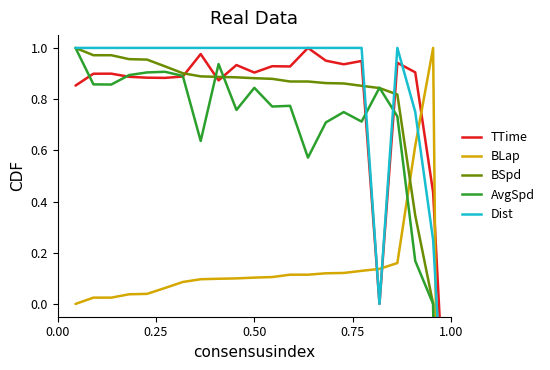

What is the sum of all Total Time values?

16.9